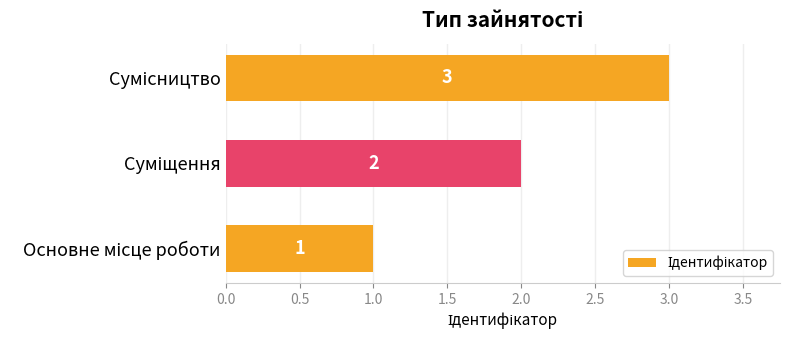

What is the maximum value shown in the chart?

3